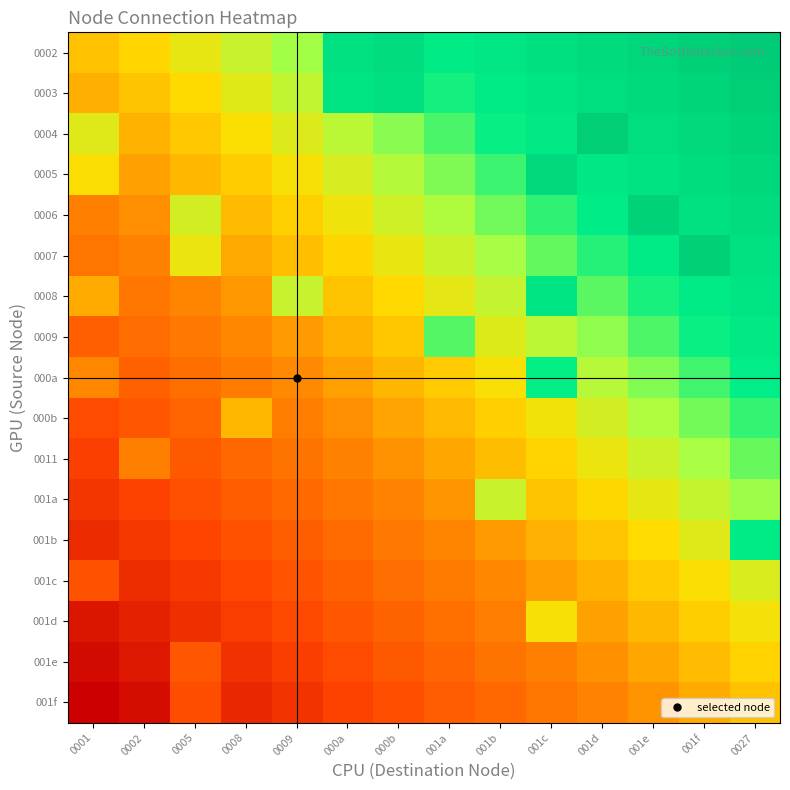

What is the maximum value shown in the chart?

1.0